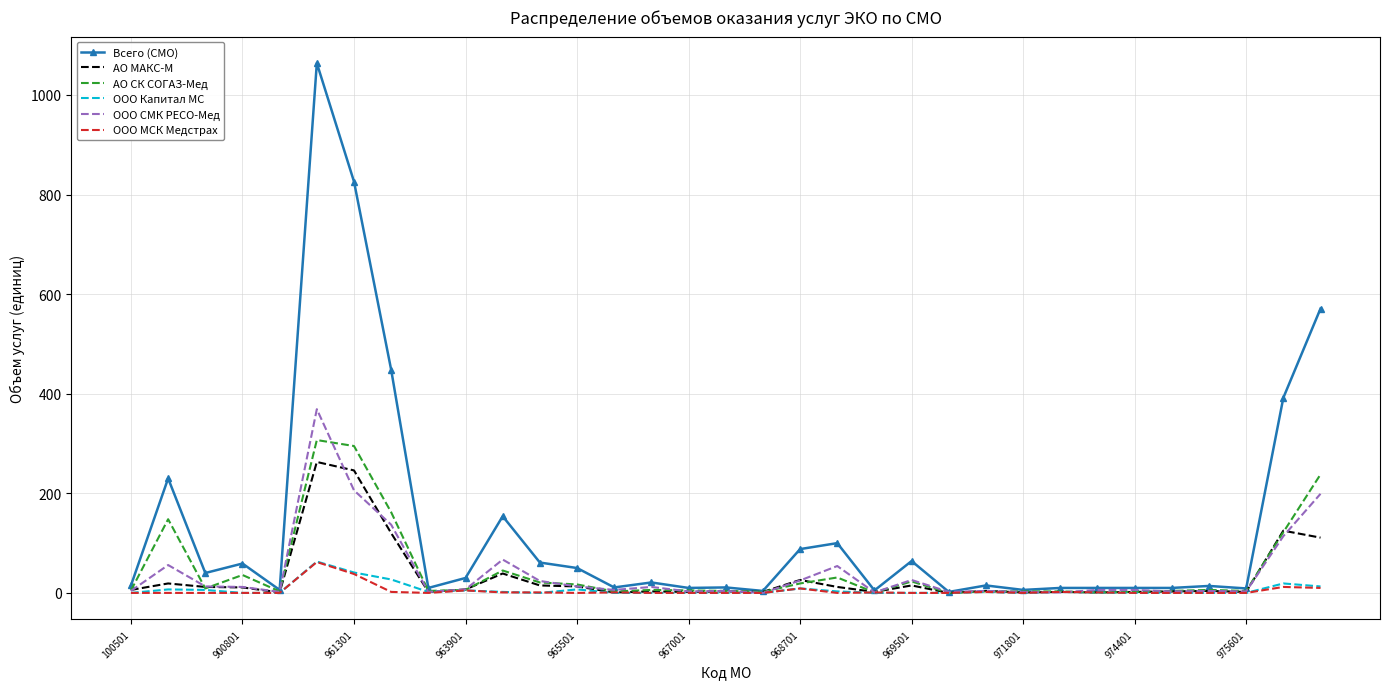

How many distinct data groups are displayed?

6